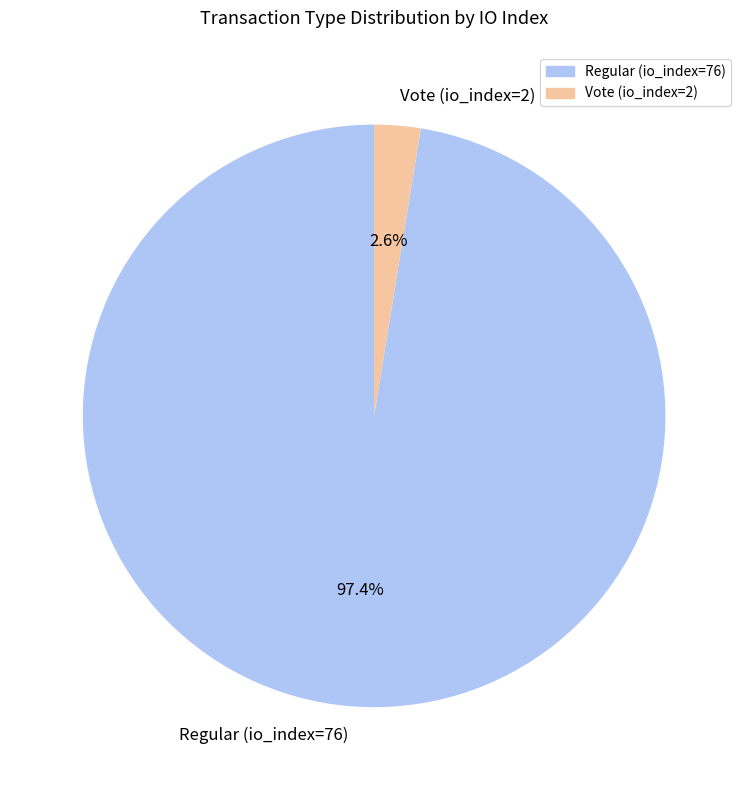

Rank the categories by value from highest to lowest.

Regular (io_index=76), Vote (io_index=2)